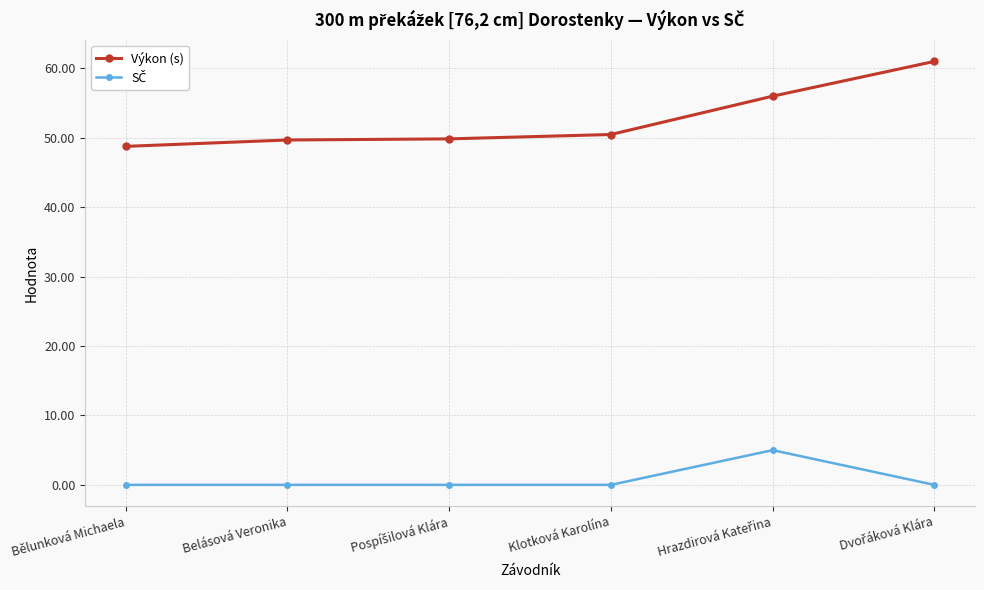

The value of Výkon (s) at Bělunková Michaela is 48.8. True or false?

True